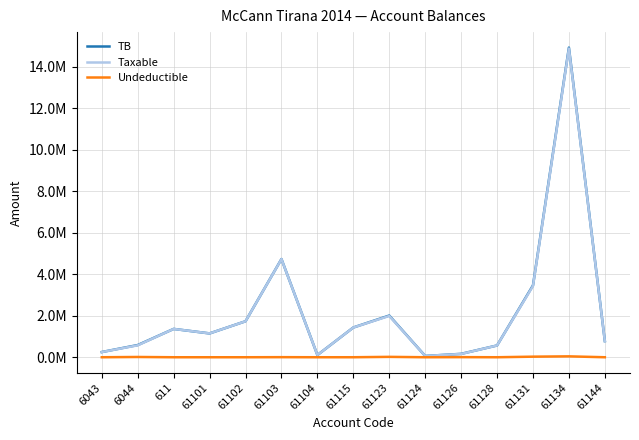

What are all the series names shown in the legend?

TB, Taxable, Undeductible